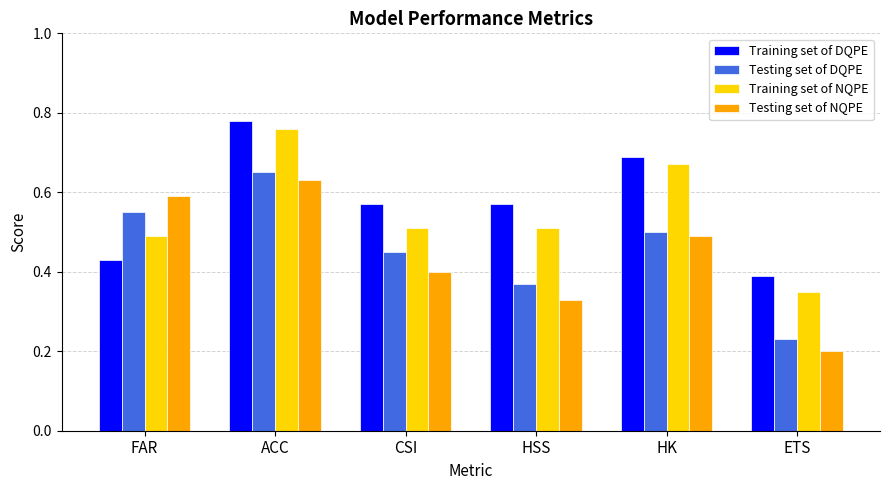

At which label is Training set of DQPE closest to 0?

ETS